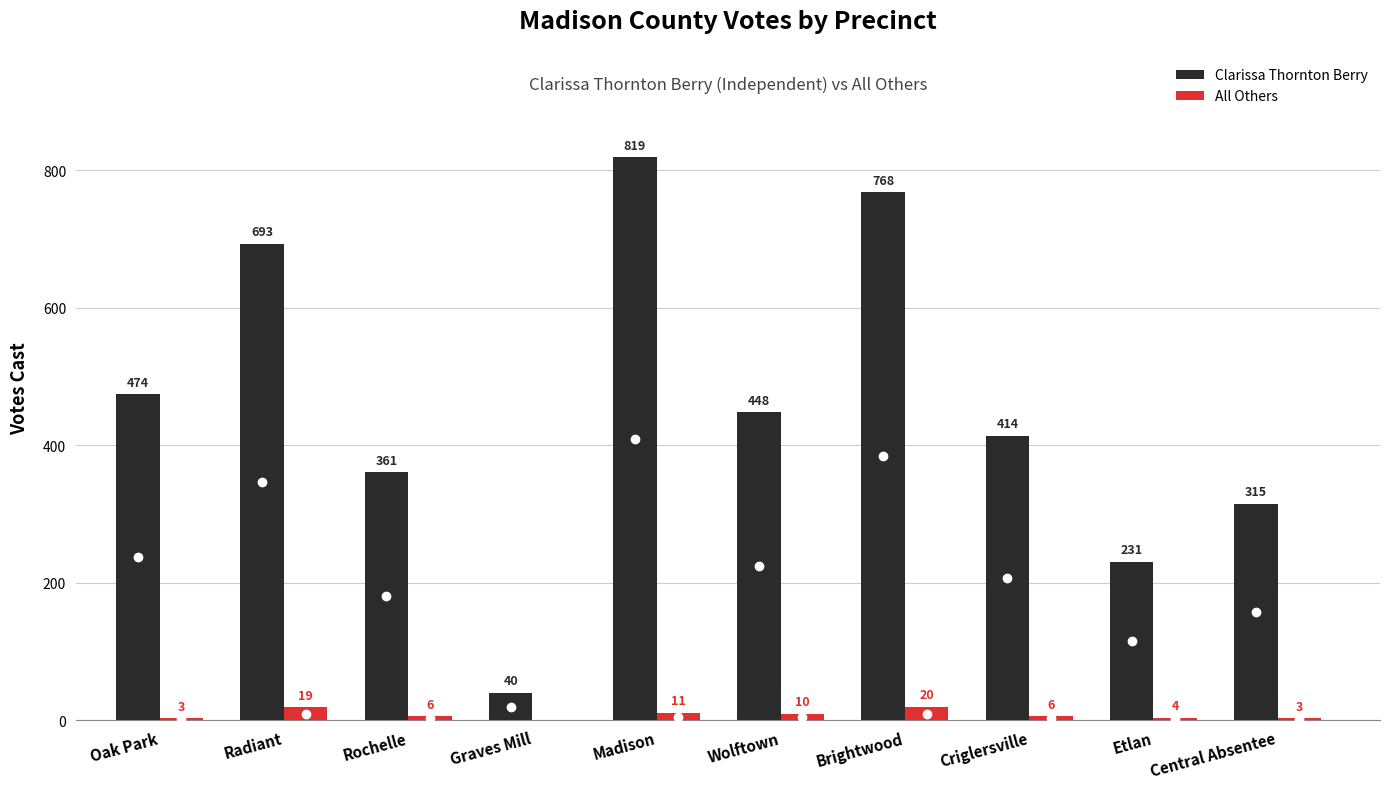

What is the sum of all Clarissa Thornton Berry values?

4563